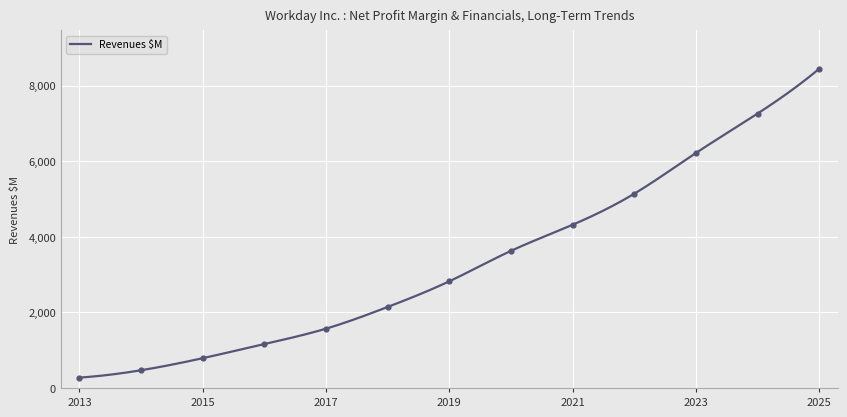

What is the minimum value for Revenues $M?

274.0